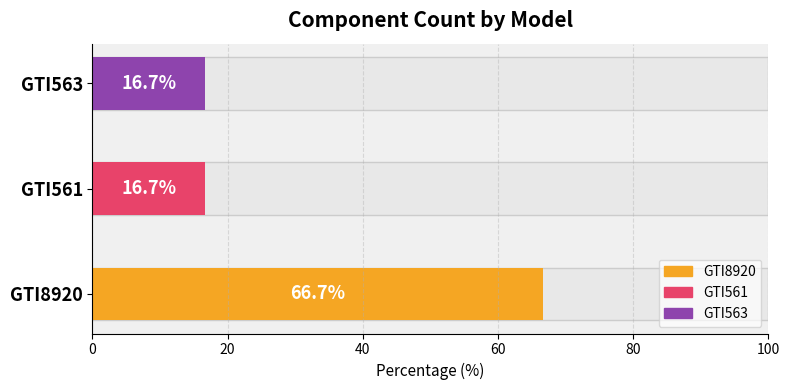

Are the bars horizontal?

Yes